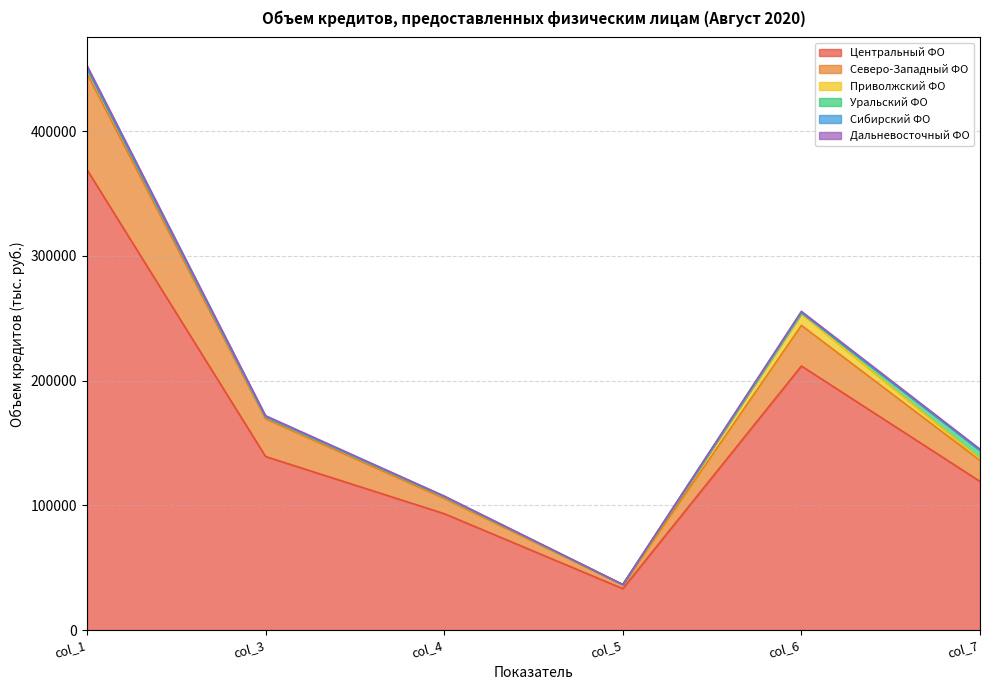

Between col_5 and col_6, which is larger?

col_6